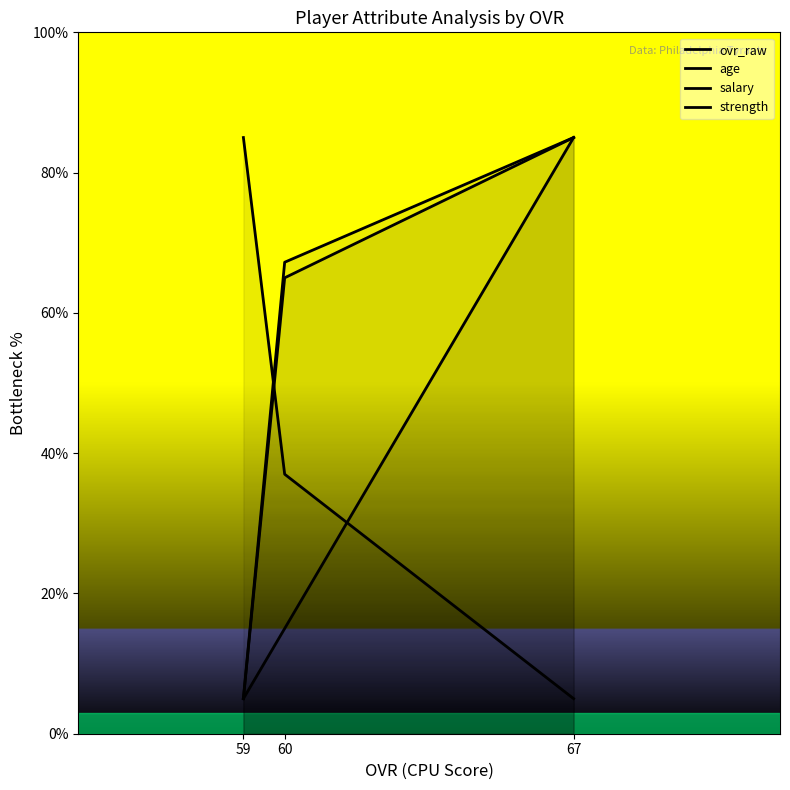

Is the value of strength at 59 greater than the value of ovr_raw at 59?

No